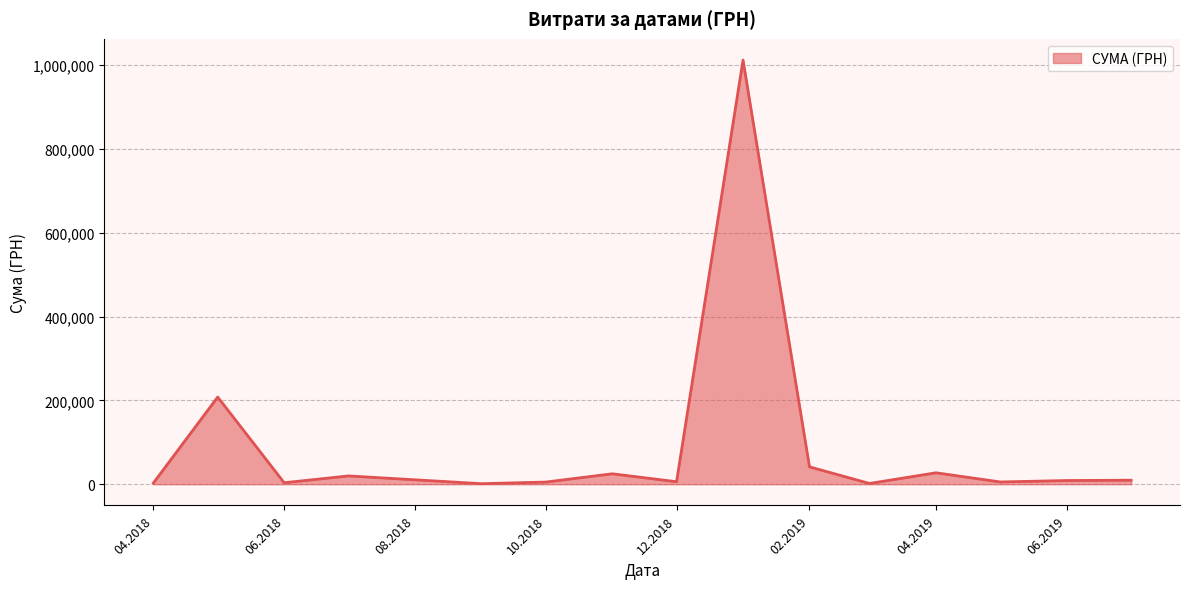

What is the greatest value displayed?

1011914.6